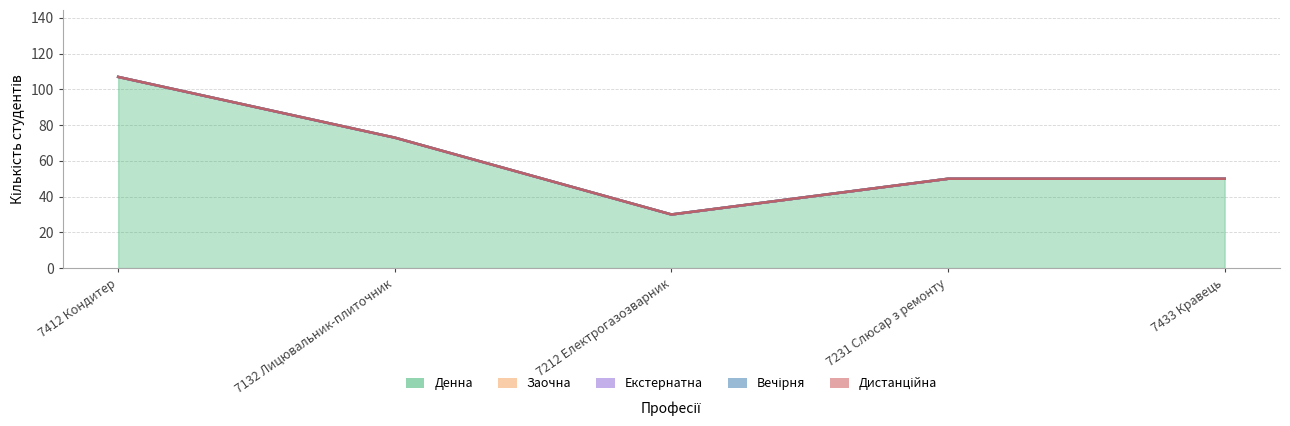

Is the value of Дистанційна at 7132 Лицювальник-плиточник greater than the value of Заочна at 7212 Електрогазозварник?

No